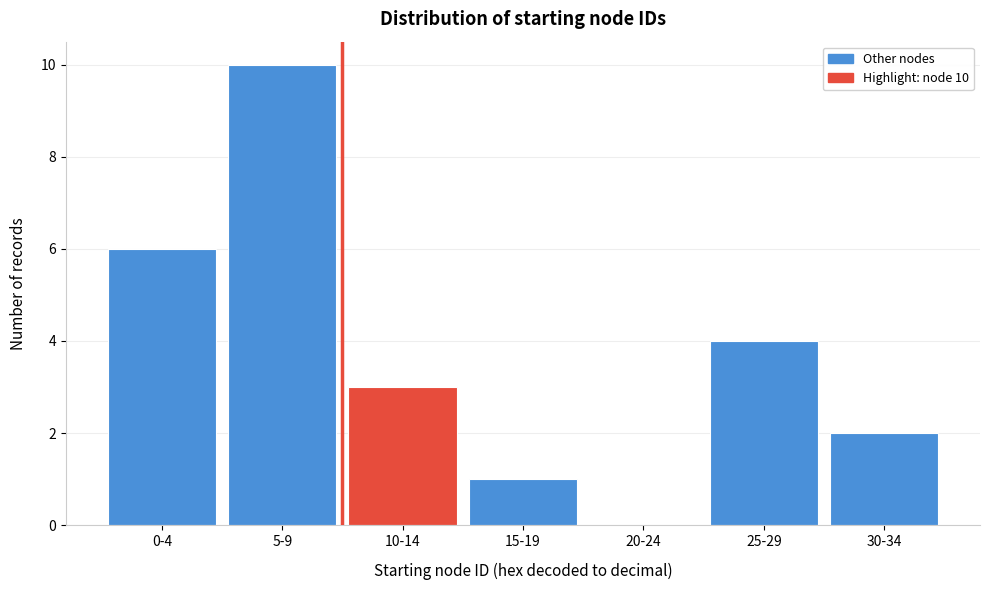

Reading left to right, extract all data points from this chart.

0-4=6	5-9=10	10-14=3	15-19=1	20-24=0	25-29=4	30-34=2